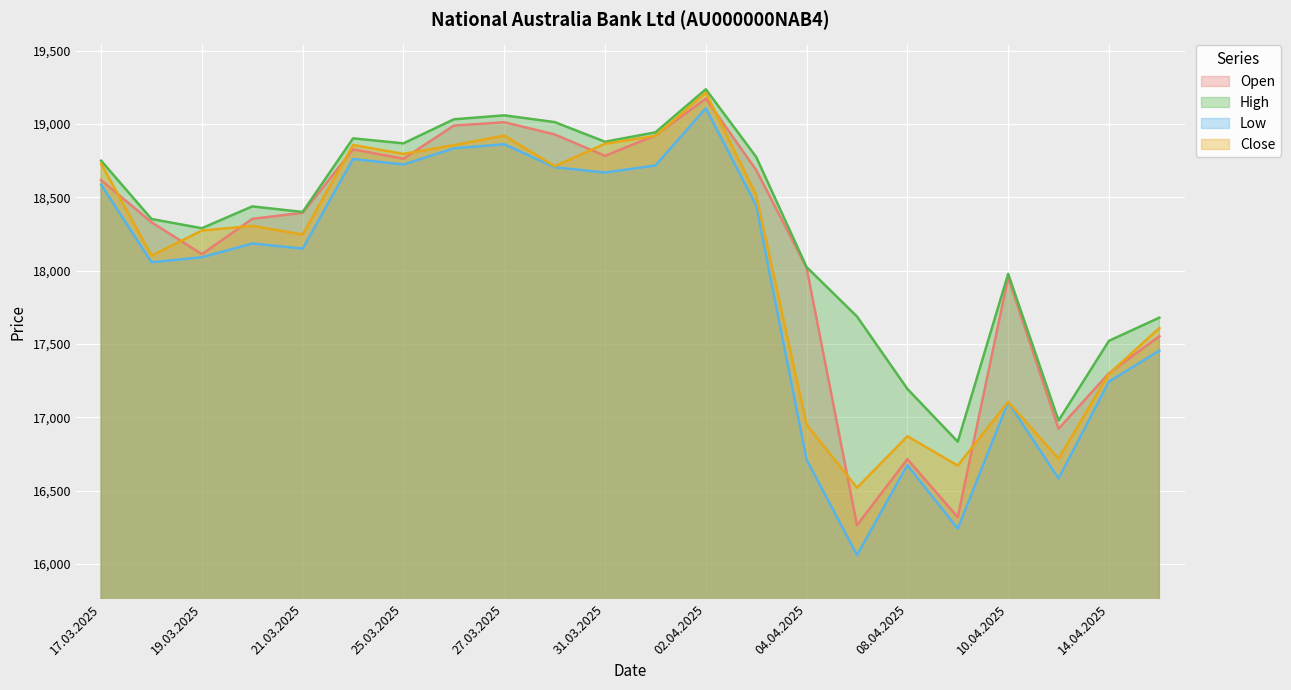

What is the label of the 2nd point from the left?

18.03.2025